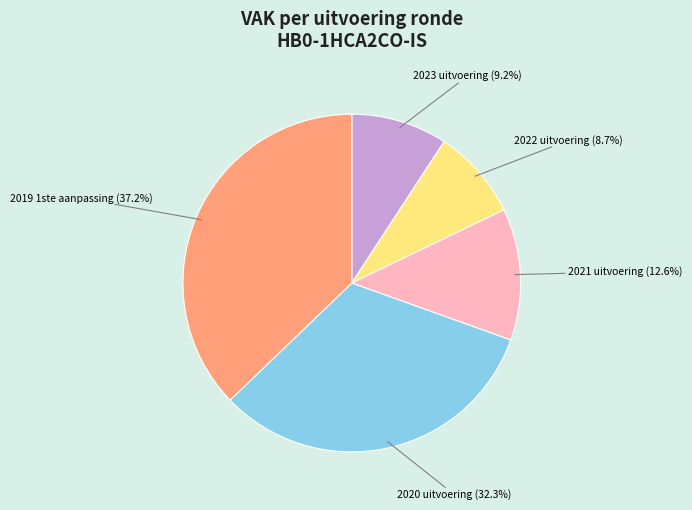

What percentage is NOT represented by 2021 uitvoering?

87.4%